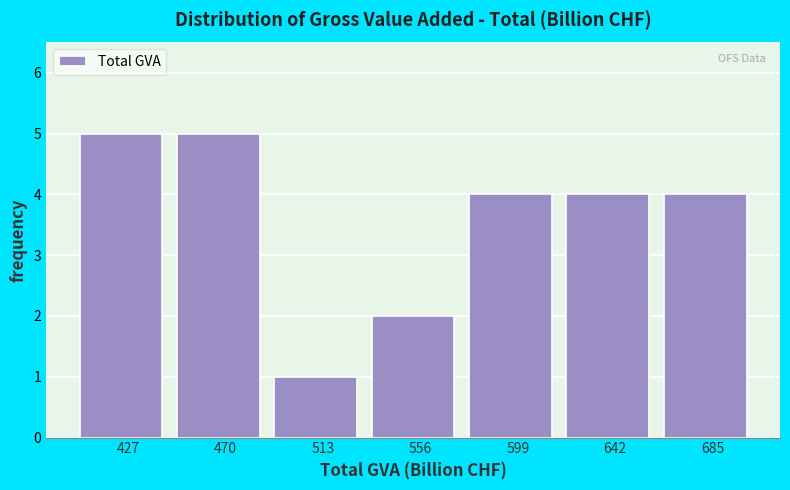

Reading left to right, transcribe this chart: for each bar, give the range it covers on the x-axis and its height. Neither the bar edges nor the heights are printed on the chart, so give them approximately, as read against the axes.

405 to 450: 5
450 to 490: 5
490 to 535: 1
535 to 575: 2
575 to 620: 4
620 to 665: 4
665 to 705: 4